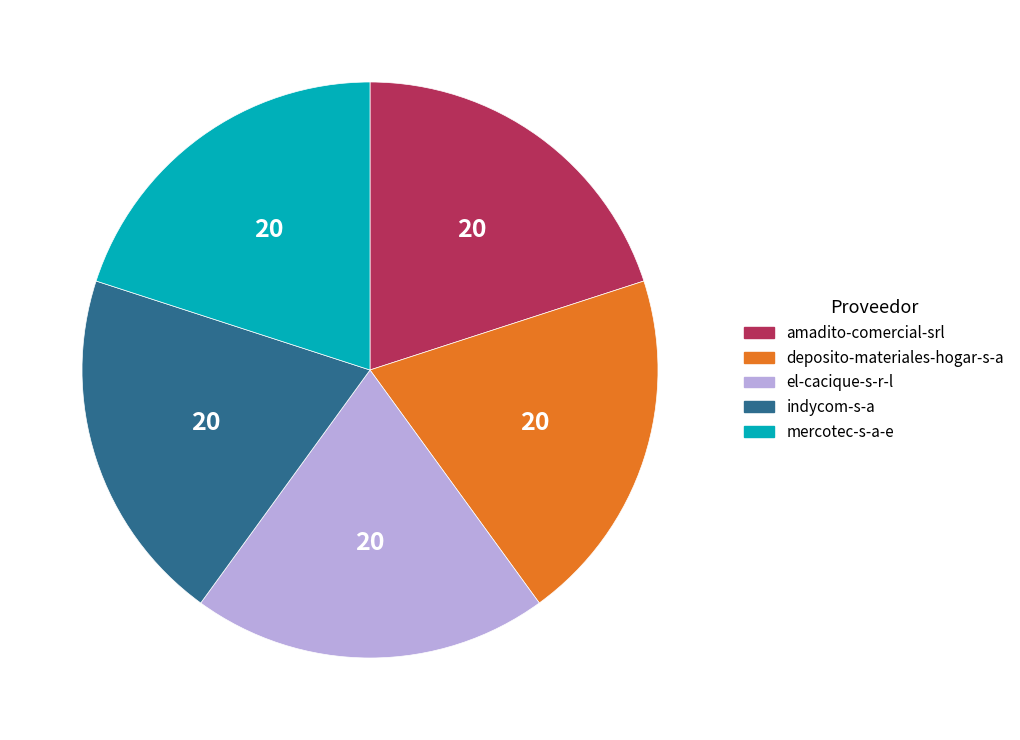

True or false: deposito-materiales-hogar-s-a accounts for 20% of the total.

True